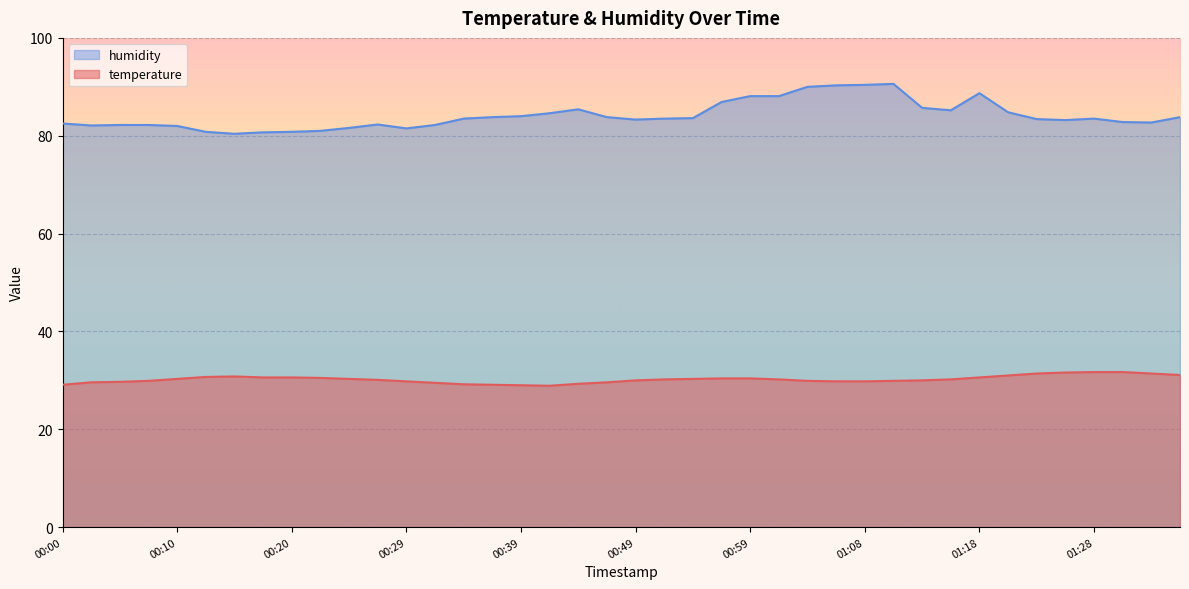

The value of humidity at 01:18 is 88.7. True or false?

True